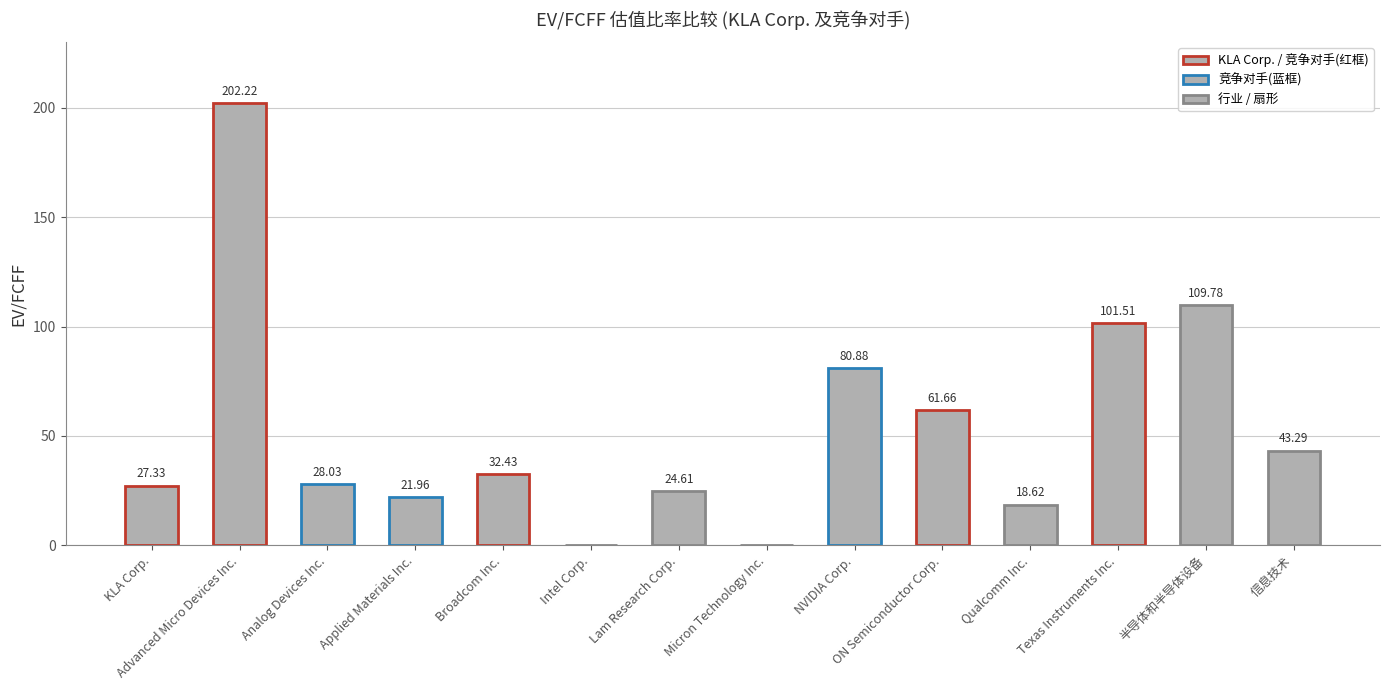

What is the difference between the maximum and minimum values?

202.2